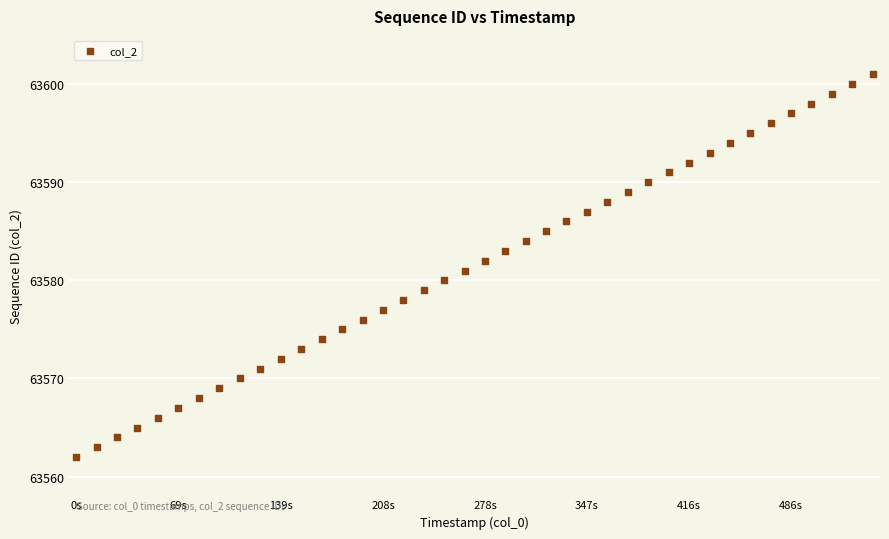

What is the range of Y values (max minus min)?

39